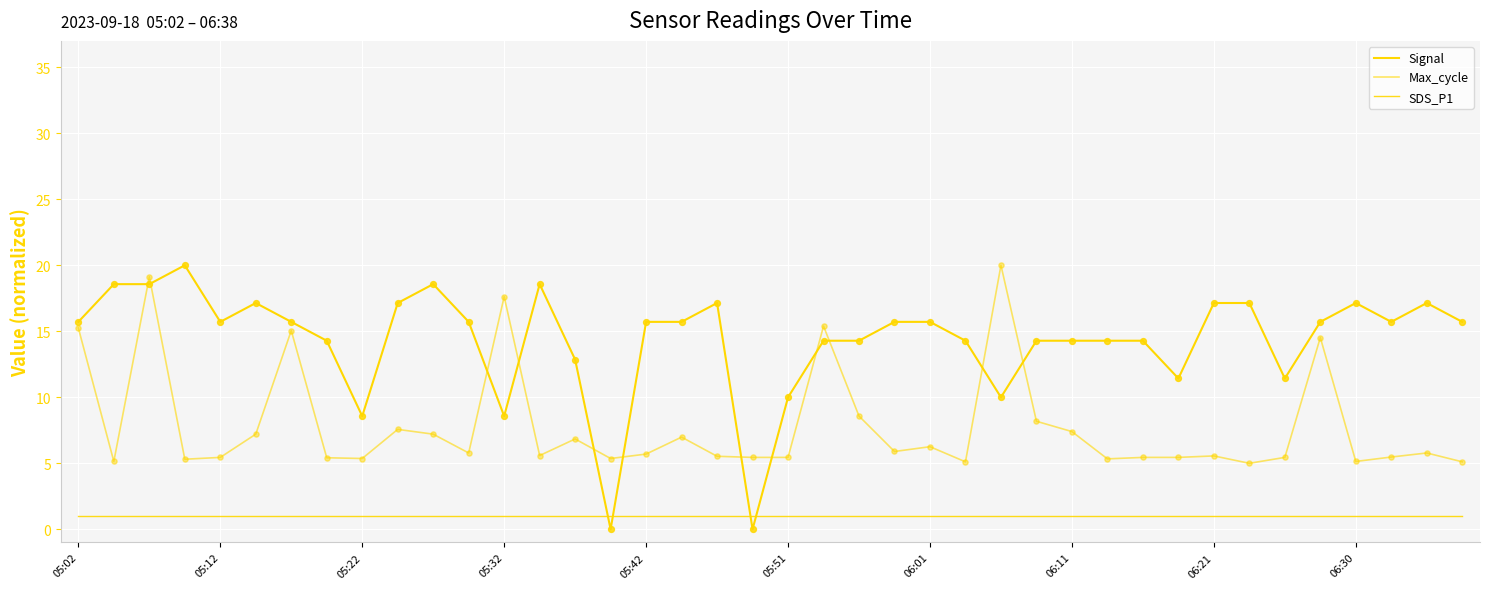

At how many categories does at least one series exceed 10?

36